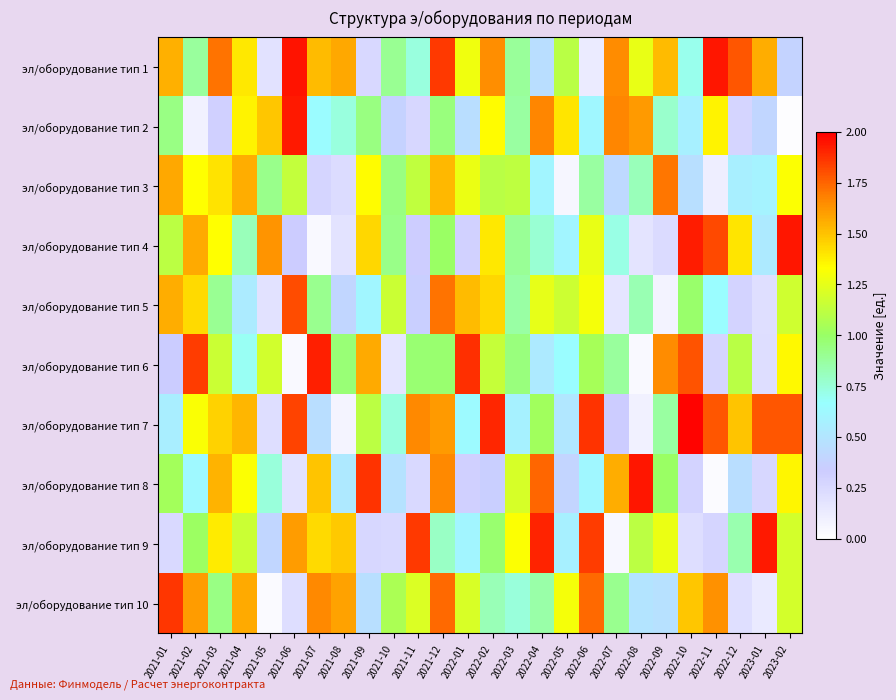

What is the total value across all series at 2023-02?

11.7